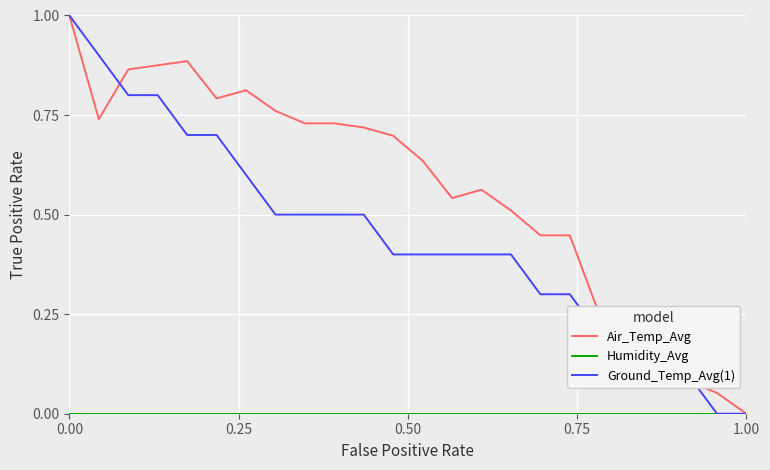

Is this an area chart (filled region under the line)?

No